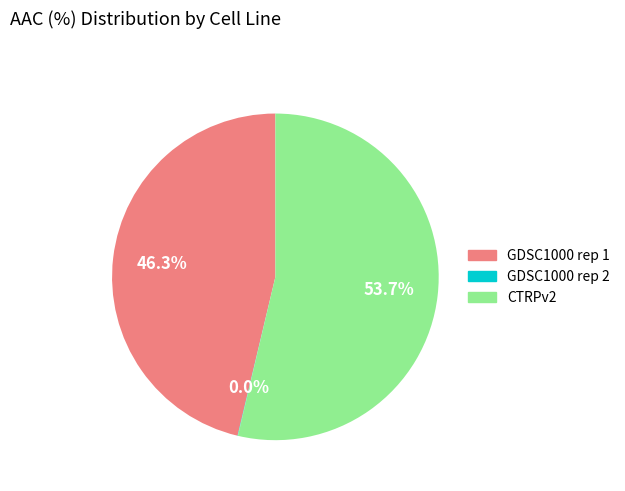

Do CTRPv2 and GDSC1000 rep 1 together represent more than half of the pie?

Yes